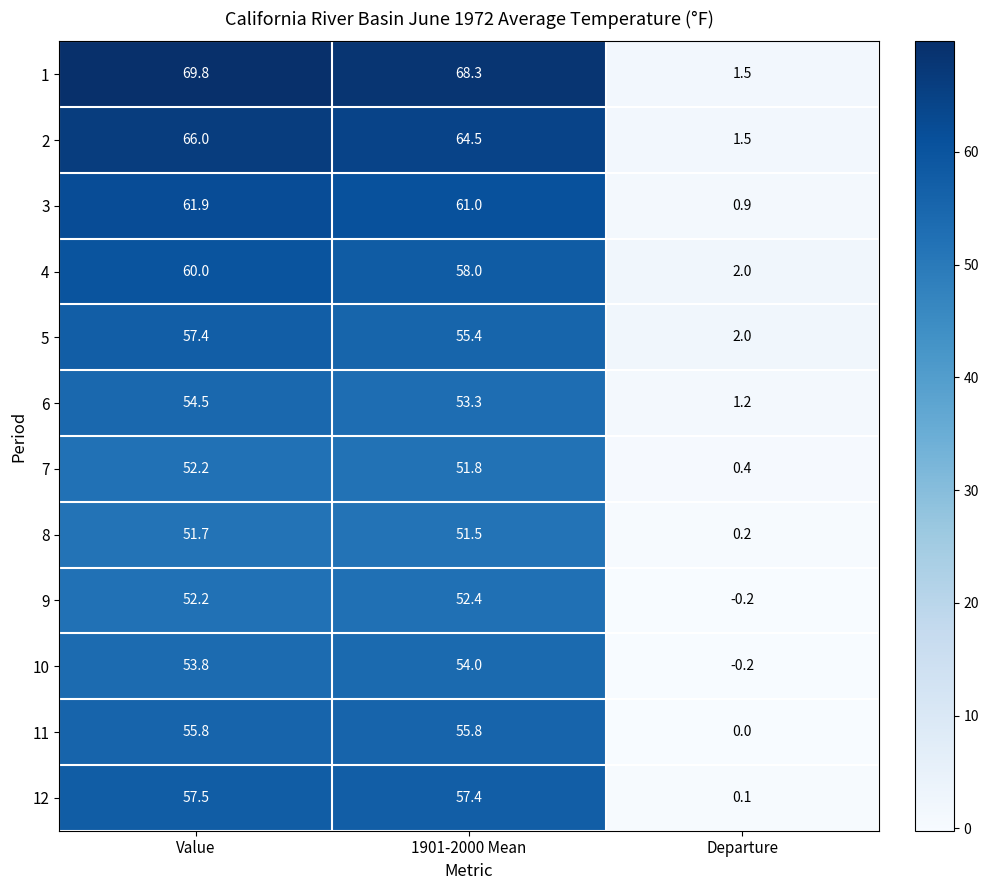

Which series has the widest spread of values?

1